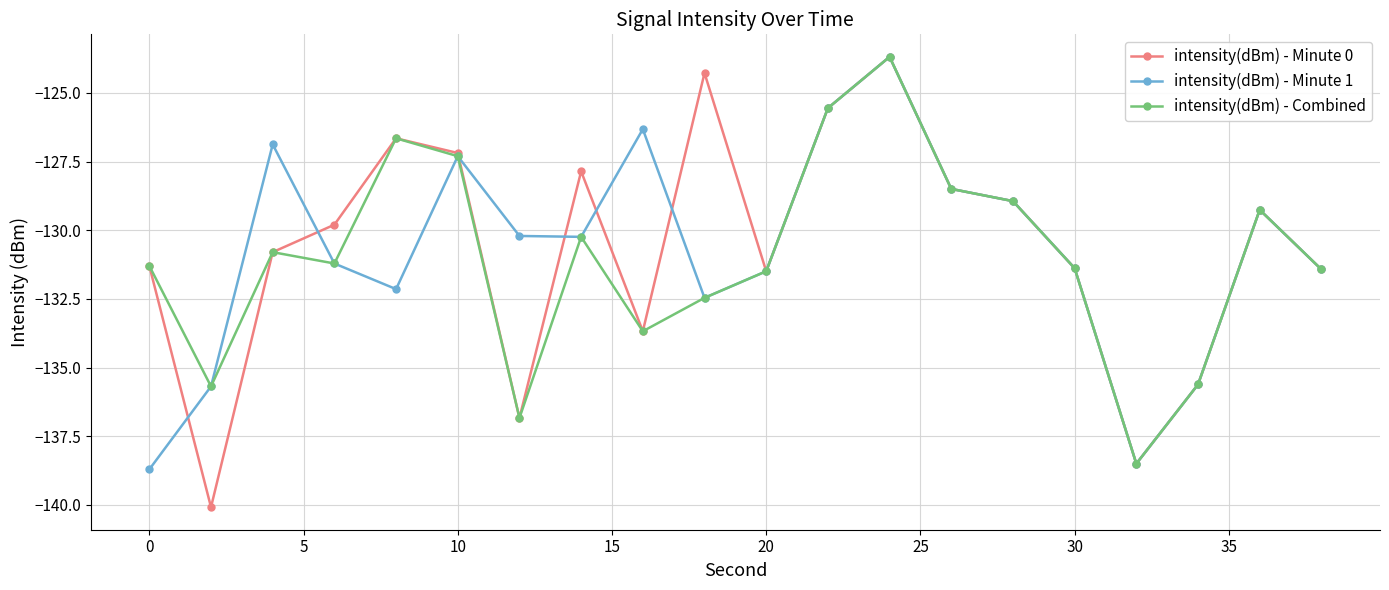

What is the smallest value displayed?

-140.1